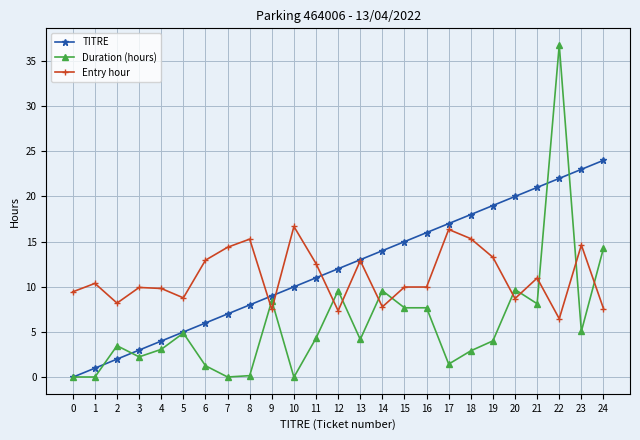

Which series ends up on top after the final intersection of Duration (hours) and TITRE?

TITRE